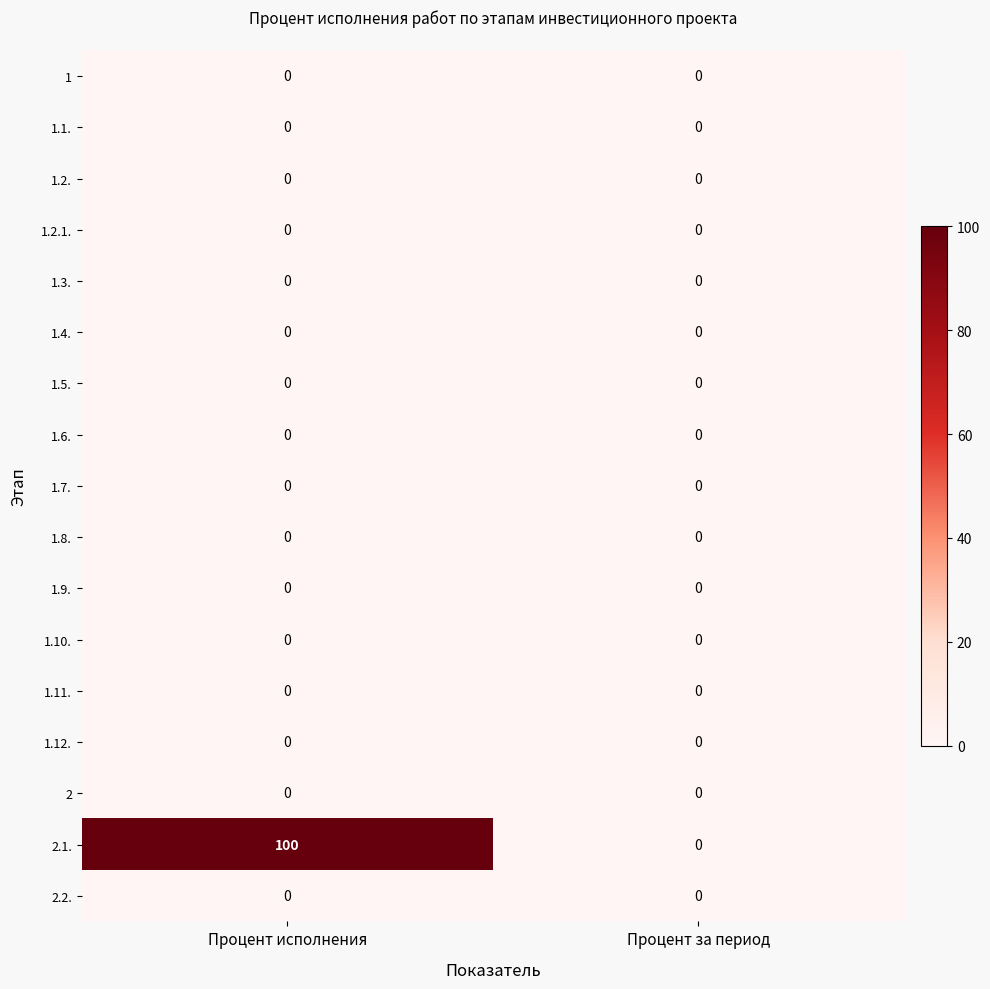

Which series has the widest spread of values?

2.1.